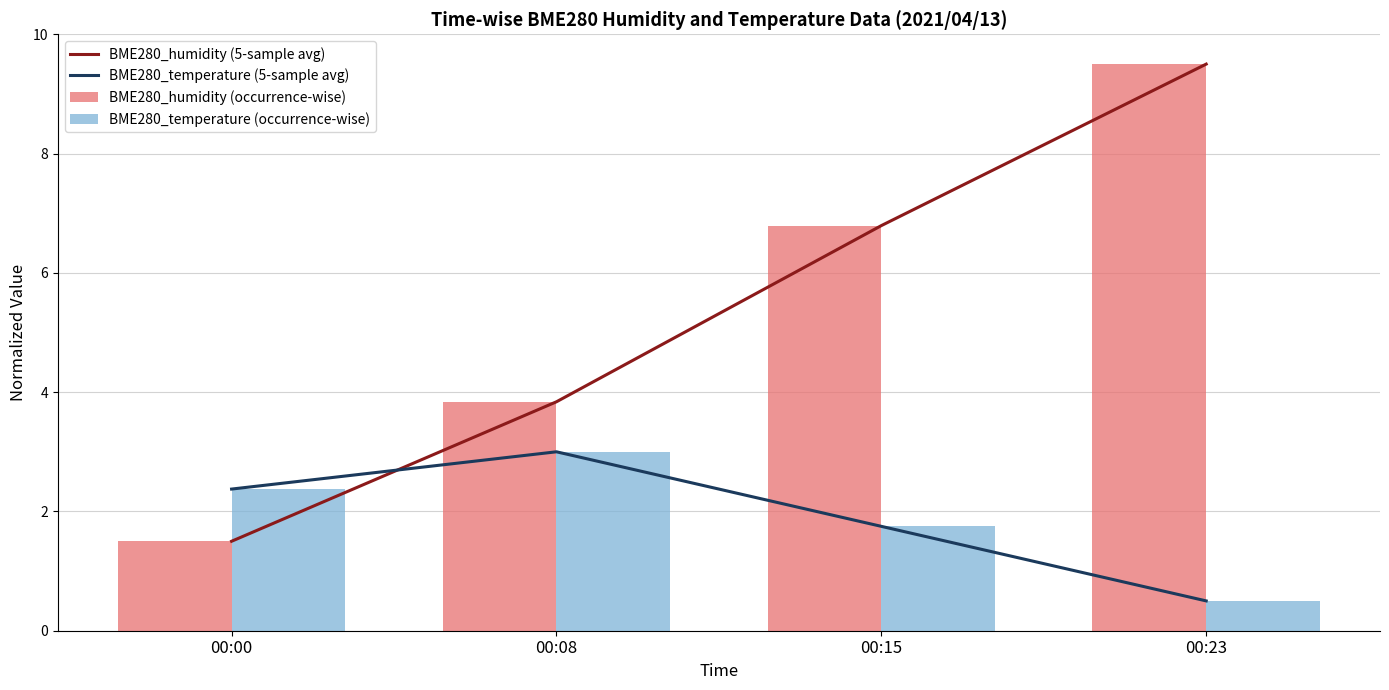

Is the value of BME280_humidity (occurrence-wise) at 00:00 greater than the value of BME280_temperature (occurrence-wise) at 00:08?

No